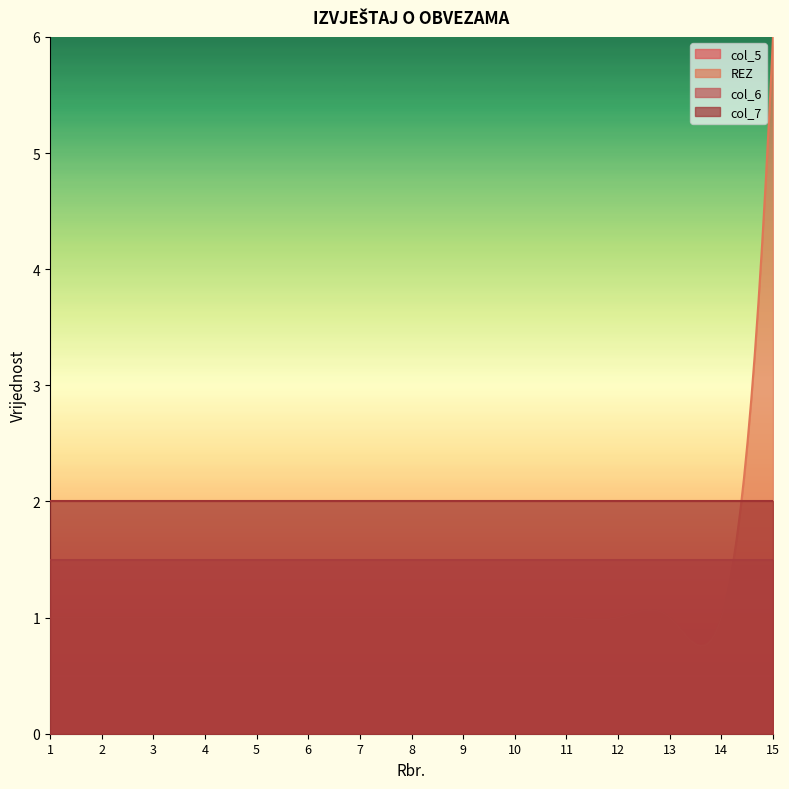

Which has a higher value, 7 or 2?

7